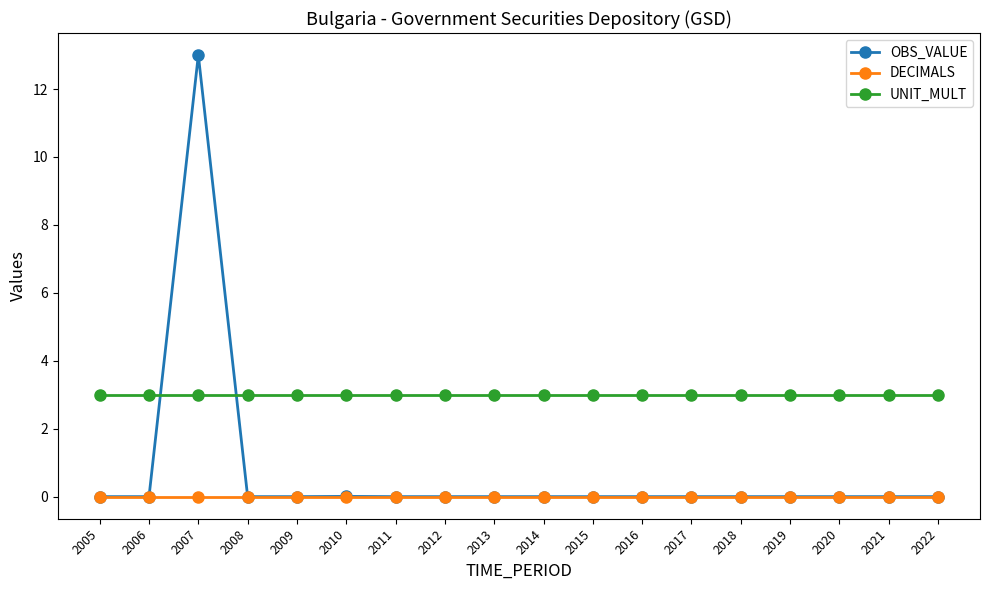

How many series are shown in this chart?

3